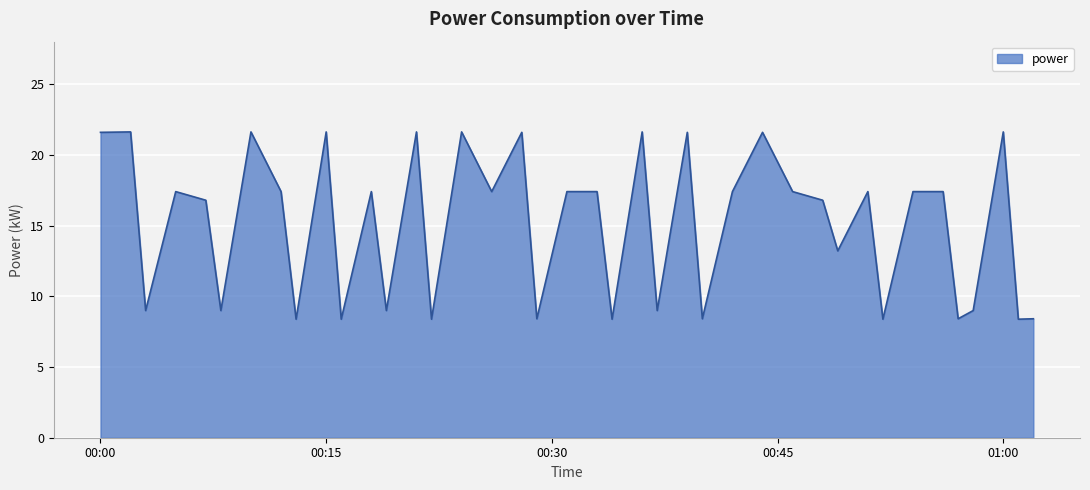

How many series are shown in this chart?

1